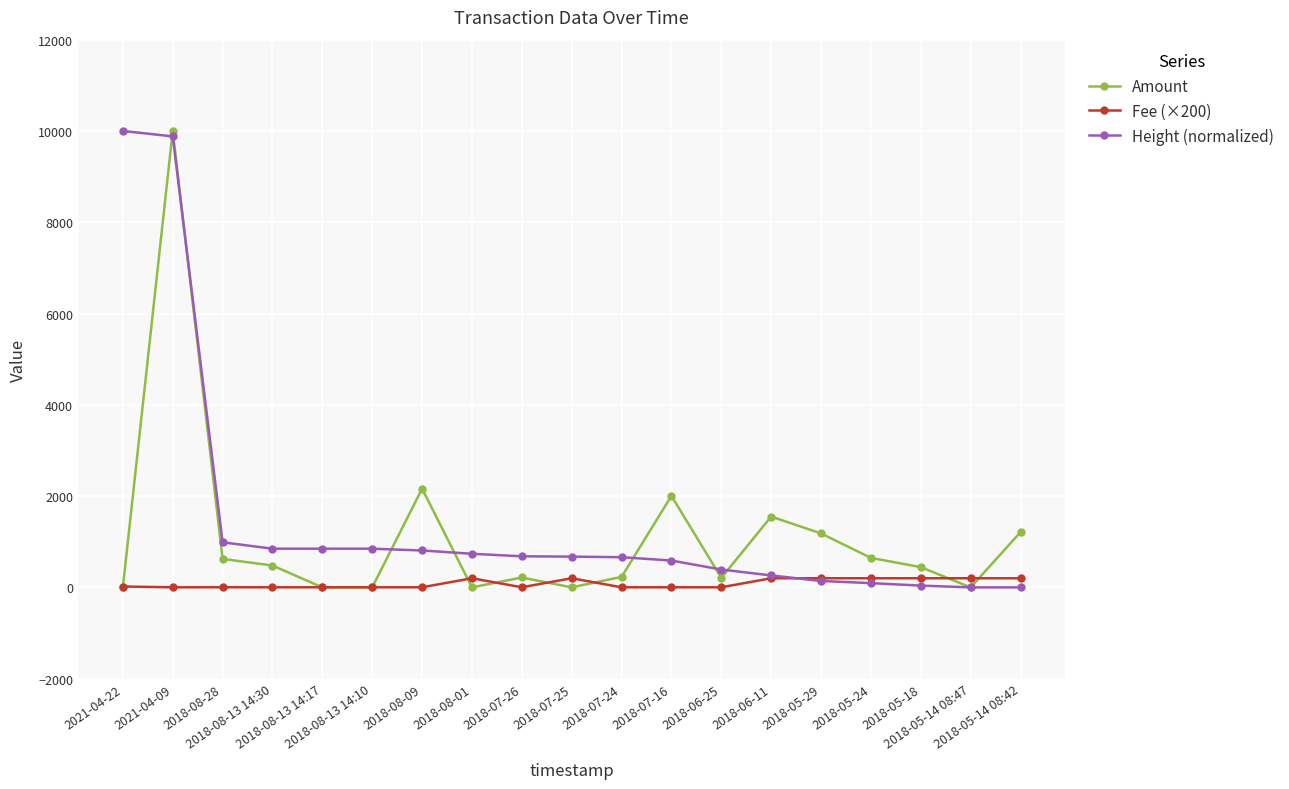

What is the greatest value displayed?

10000.0